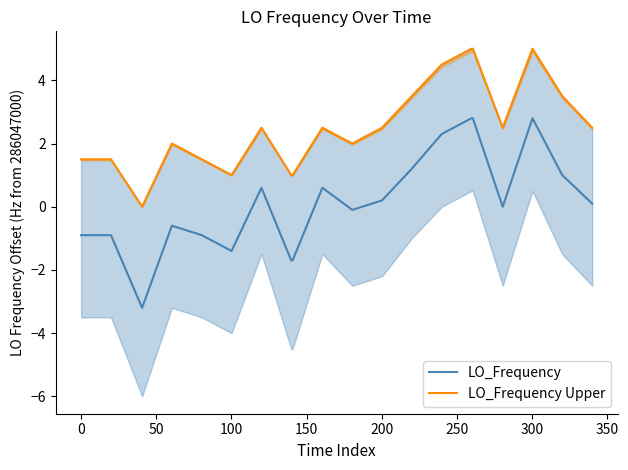

In LO_Frequency Upper, how many points are lower than both neighbors (excluding endpoints)?

4